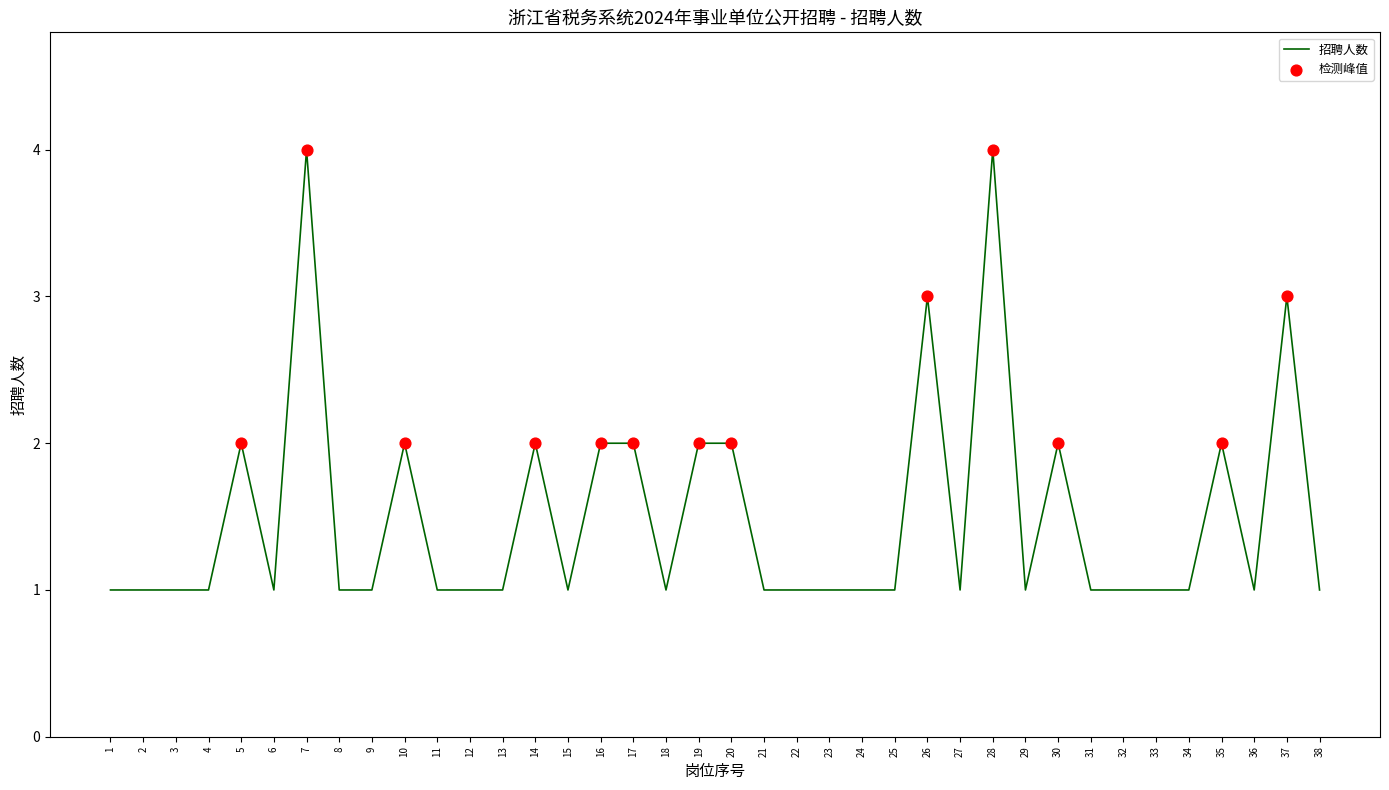

What is the ratio of the value at 31 to the value at 9?

1.0